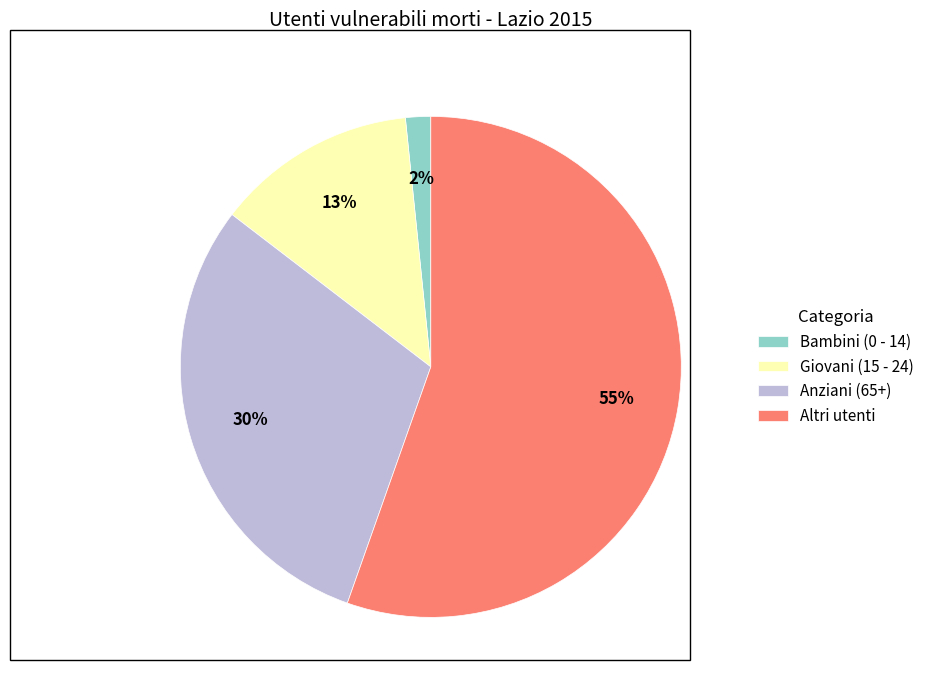

To the nearest percent, what is the difference between the Bambini (0 - 14) and Anziani (65+) slice percentages?

28%